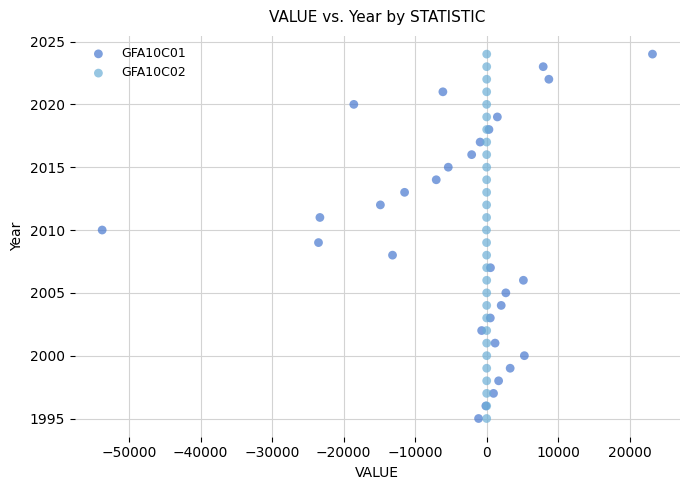

What are all the series names shown in the legend?

GFA10C01, GFA10C02